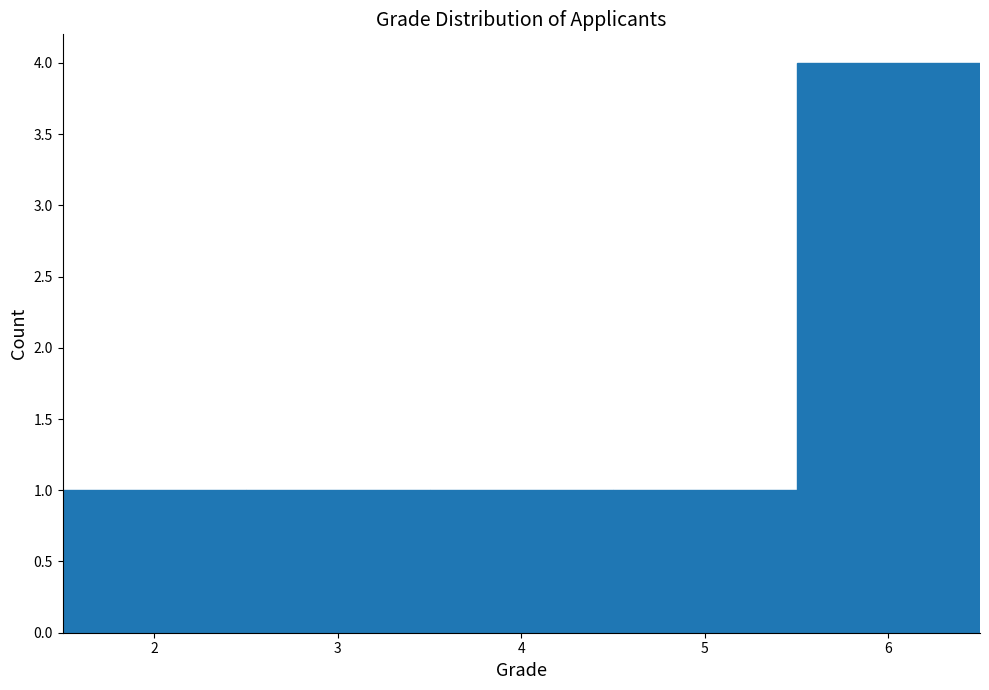

What is the height of the bar covering 5.5 to 6.5 on the x-axis? The values are not printed on the chart, so give them approximately, as read against the axis.

4